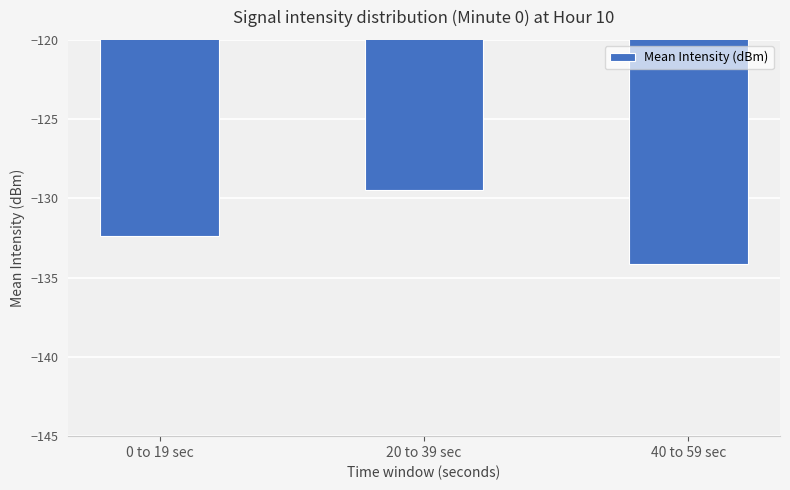

Reading left to right, extract all data points from this chart.

0 to 19 sec=-132.4	20 to 39 sec=-129.5	40 to 59 sec=-134.1